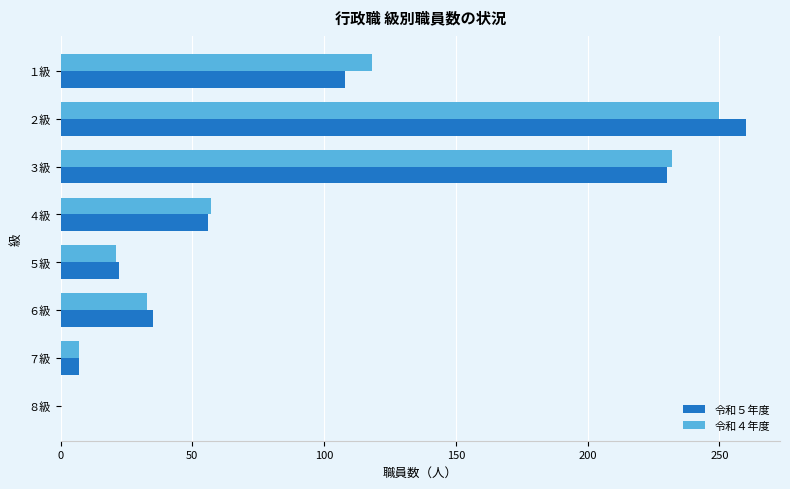

Is it true that 令和４年度 equals 22 at ６級?

False